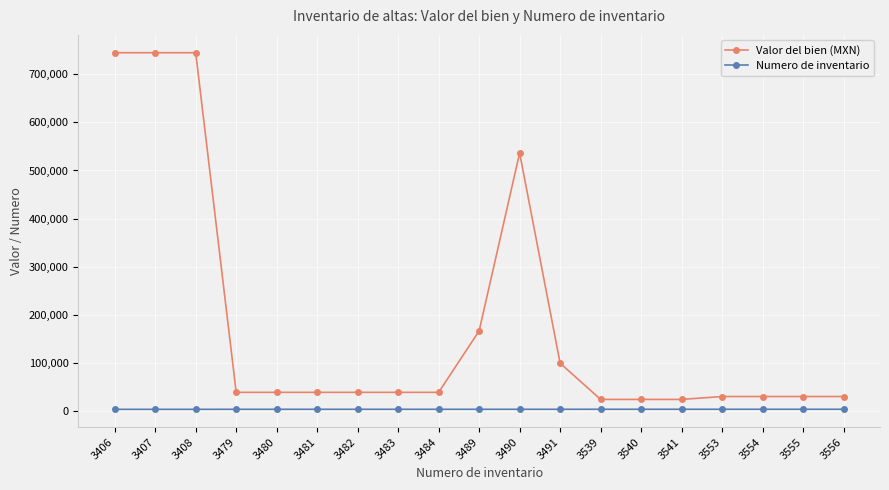

Is this an area chart (filled region under the line)?

No